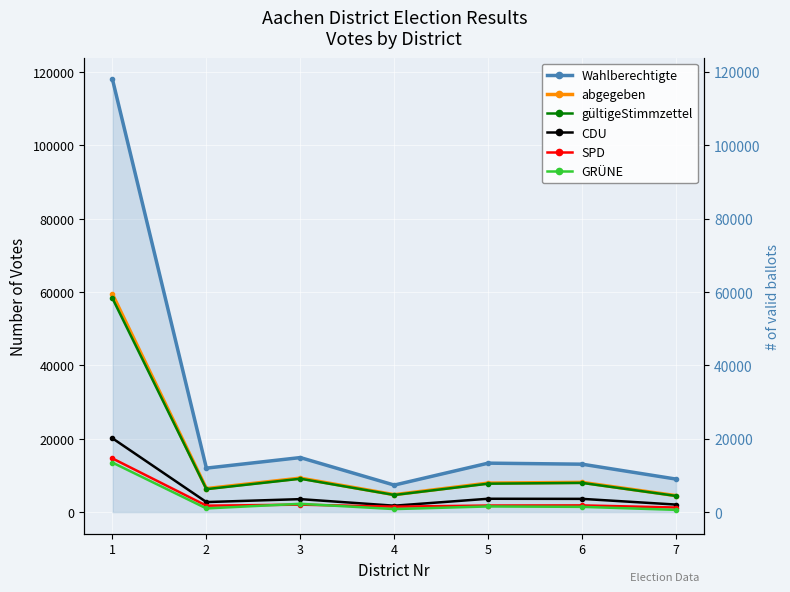

Is this an area chart (filled region under the line)?

No